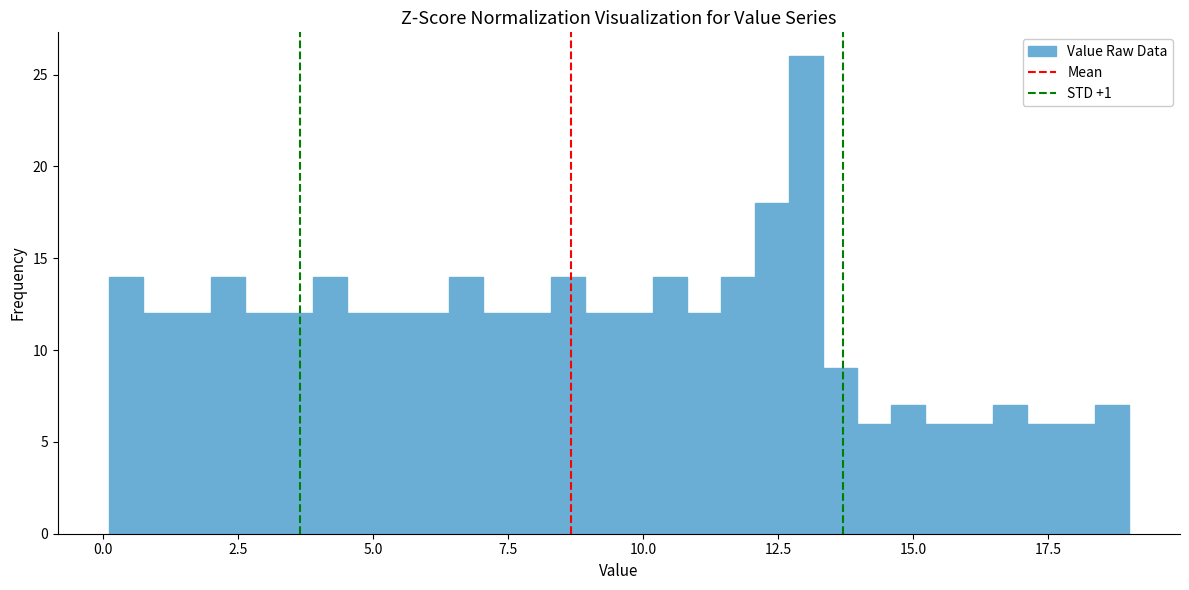

Around what value on the x-axis is the tallest bar? Give the approximate position of its centre, as read against the axis.

13.0